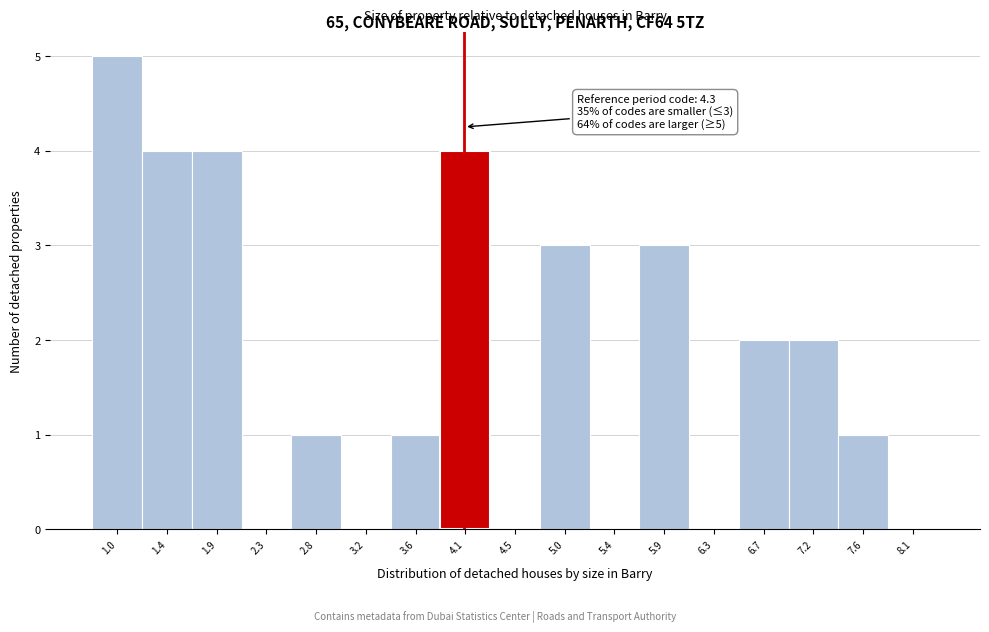

Reading left to right, list all the values displayed in this chart.

1.0=5	1.4=4	1.9=4	2.3=0	2.8=1	3.2=0	3.6=1	4.1=4	4.5=0	5.0=3	5.4=0	5.9=3	6.3=0	6.7=2	7.2=2	7.6=1	8.1=0